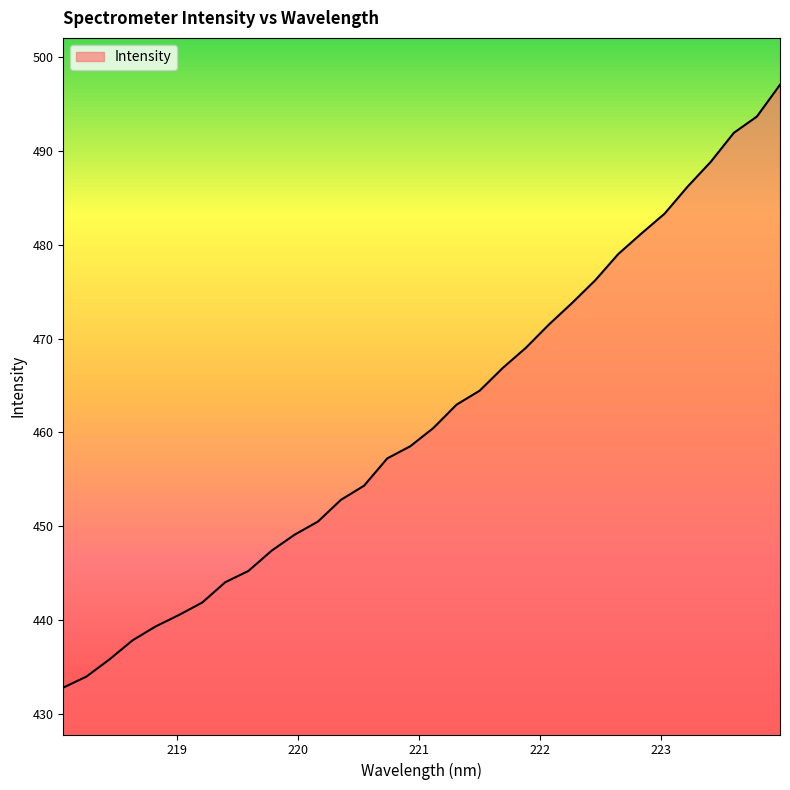

What is the difference between the maximum and minimum values?

64.3